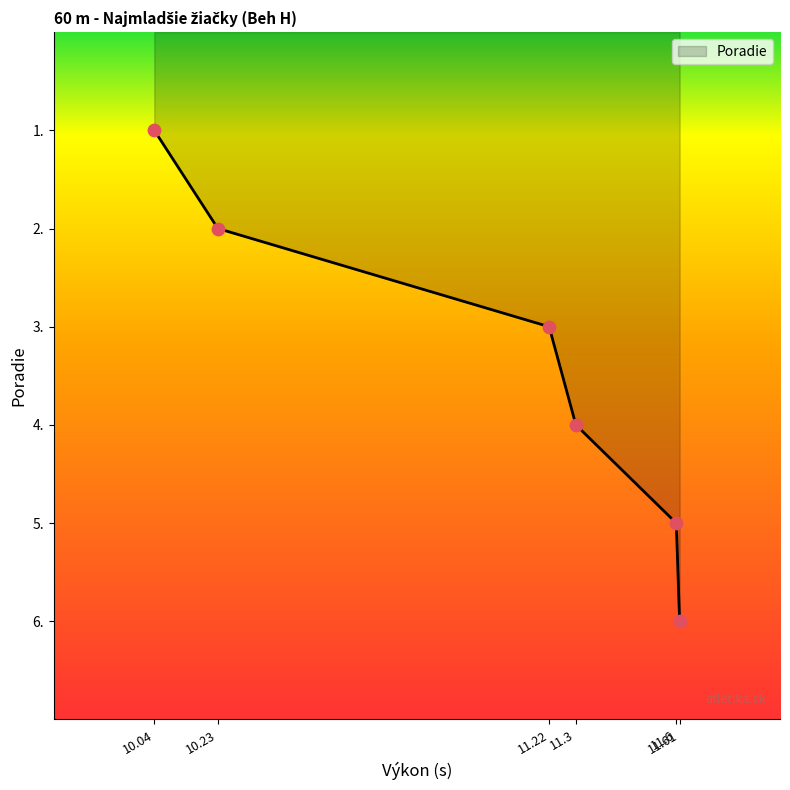

What is the average value?

4